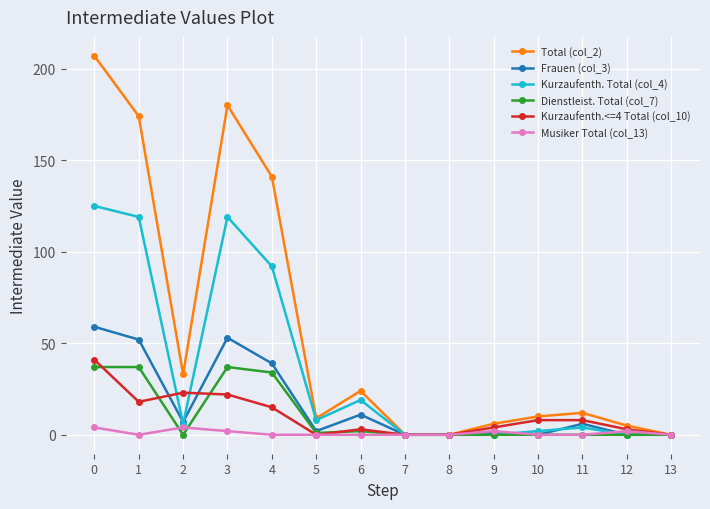

True or false: Kurzaufenth. Total (col_4) and Frauen (col_3) cross at least once.

True